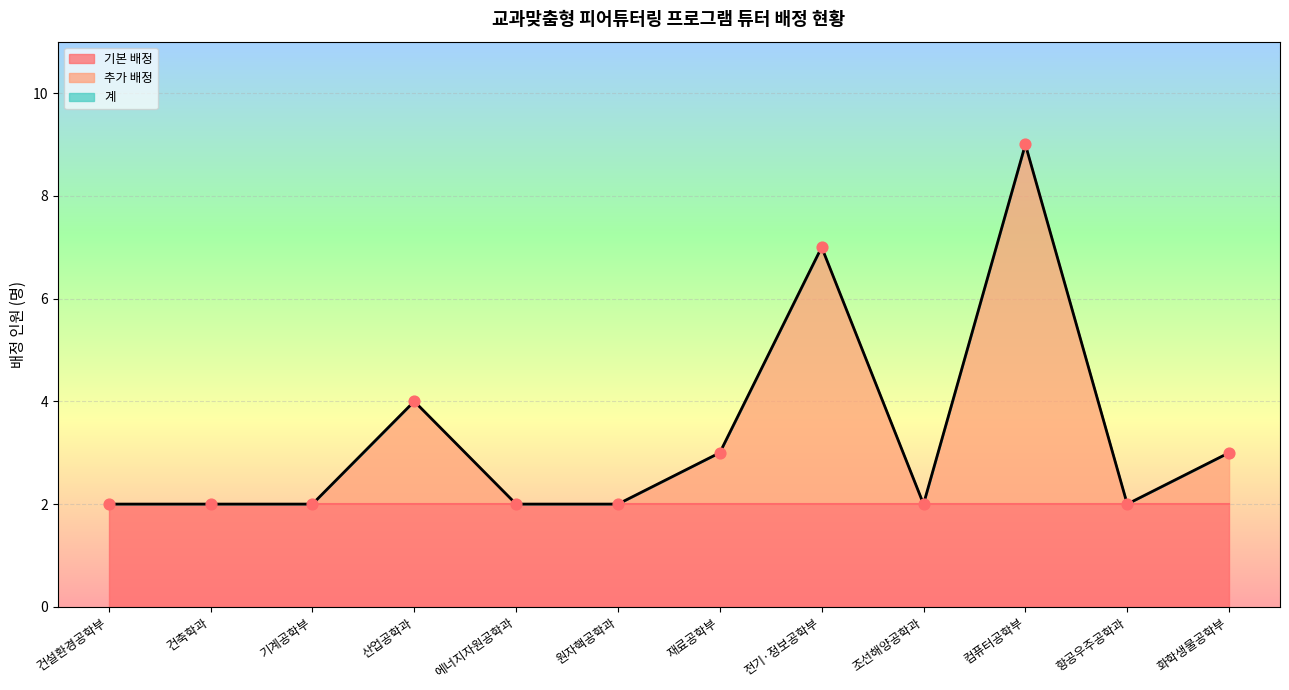

Which series has the largest Y range (max minus min)?

추가 배정